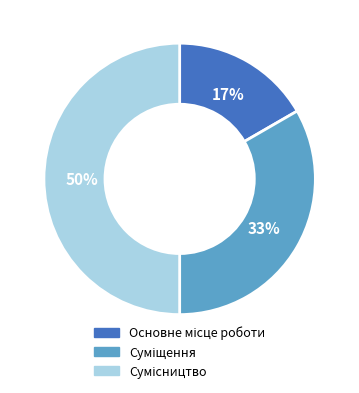

To the nearest percent, what is the average slice percentage?

33%